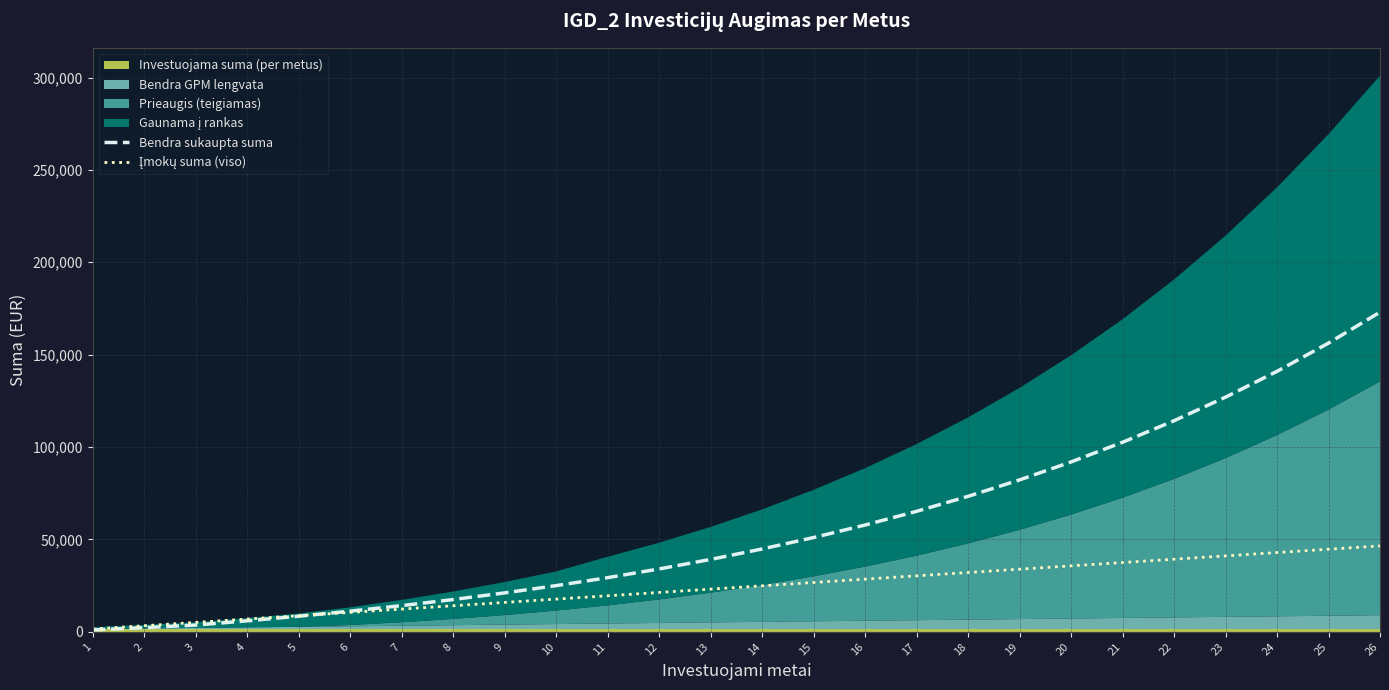

The value of Įmokų suma (viso) at 10 is 11215.2. True or false?

False